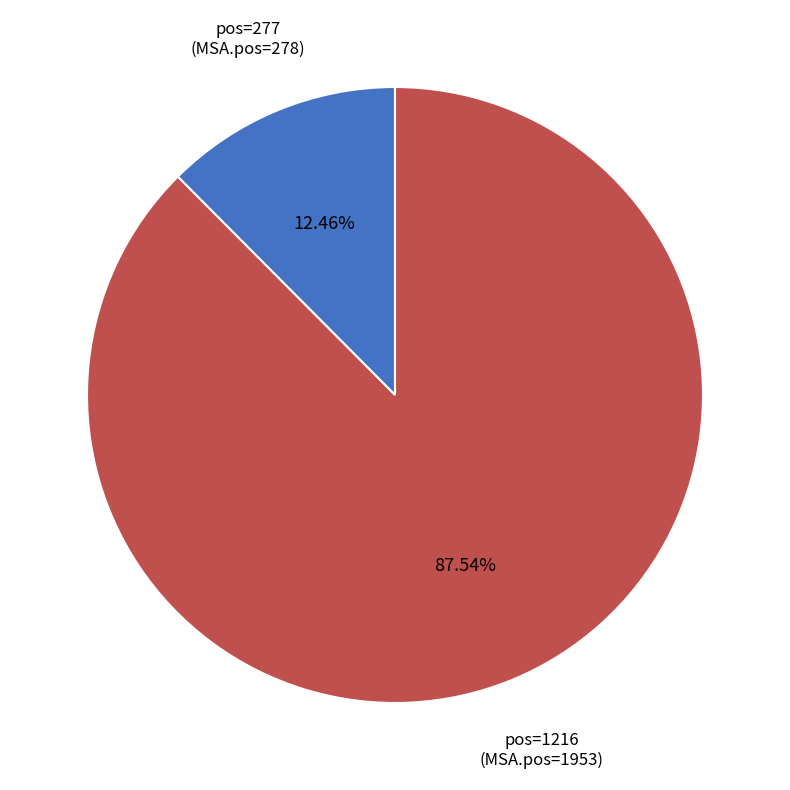

To the nearest percent, what is the average slice percentage?

50%